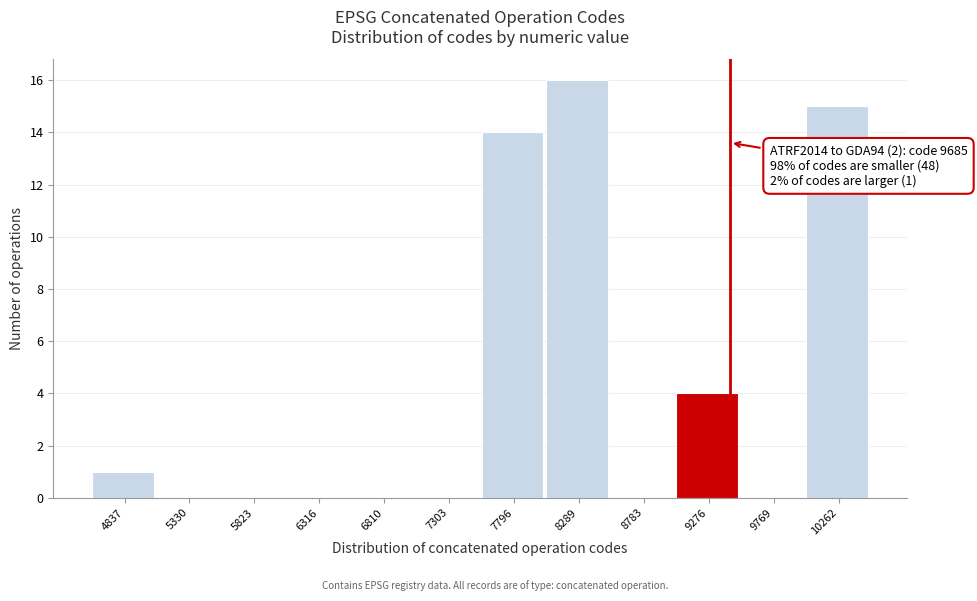

Reading left to right, list all the values displayed in this chart.

4837=1	5330=0	5823=0	6316=0	6810=0	7303=0	7796=14	8289=16	8783=0	9276=4	9769=0	10262=15